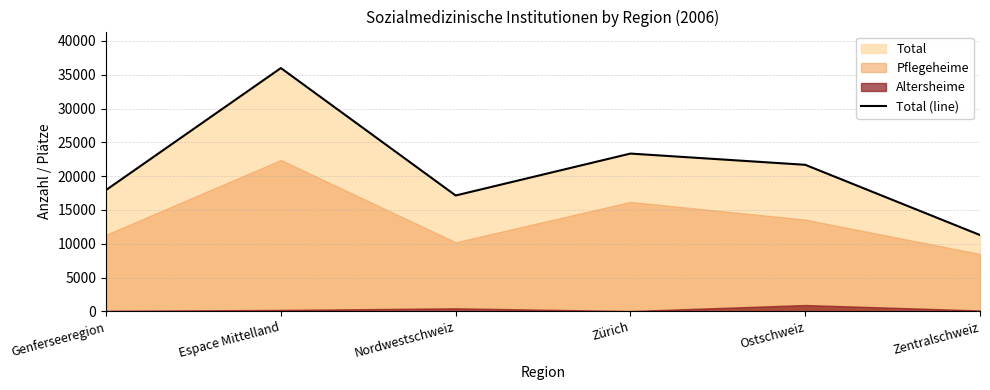

Rank the categories by value from lowest to highest.

Zentralschweiz, Nordwestschweiz, Genferseeregion, Ostschweiz, Zürich, Espace Mittelland